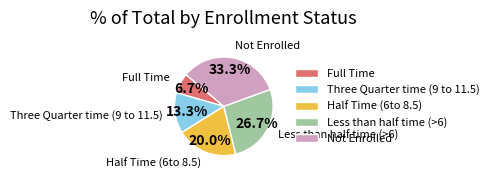

To the nearest percent, what is the combined percentage of Full Time and Three Quarter time (9 to 11.5)?

20%